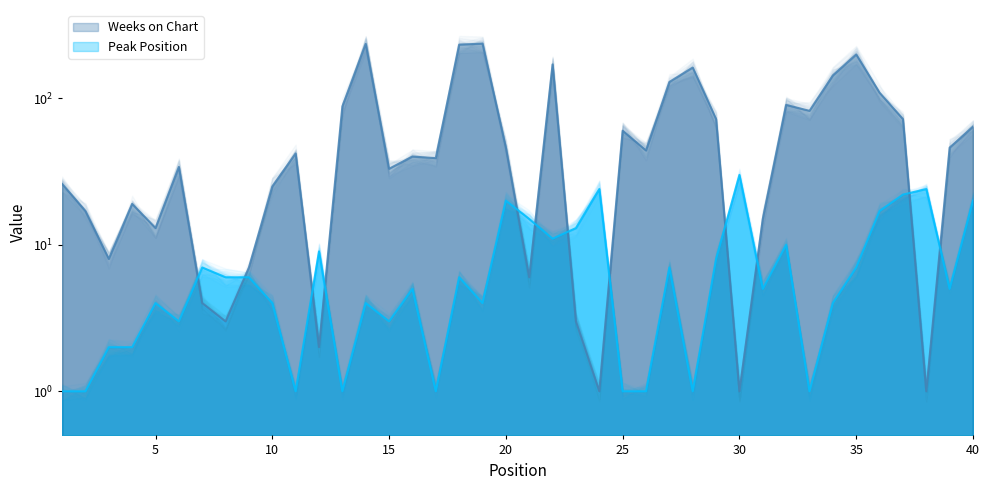

How many values in the Peak Position series exceed 5?

19